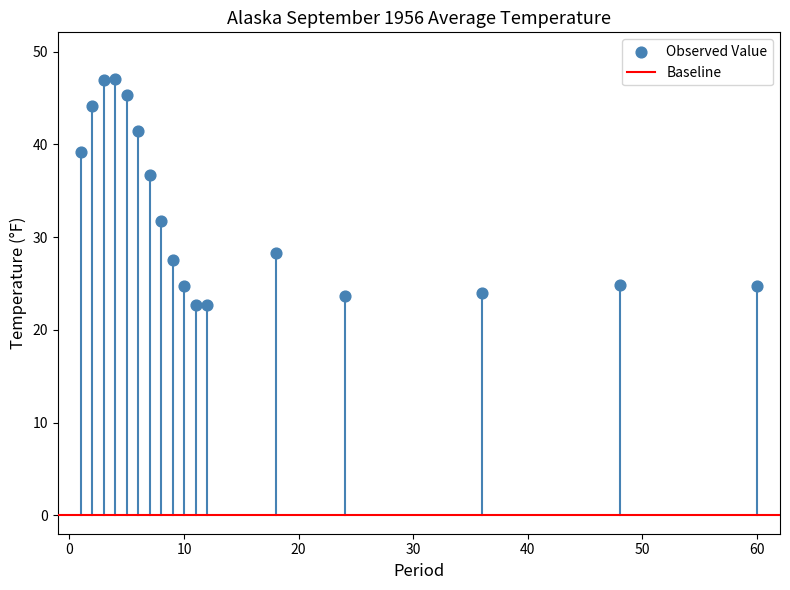

What is the range of Y values (max minus min)?

24.4